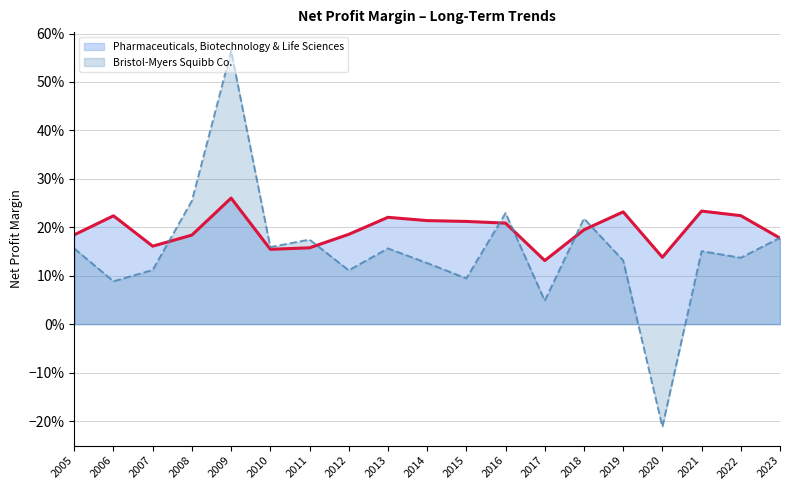

Reading left to right, extract all data points from this chart.

Pharmaceuticals, Biotechnology & Life Sciences (line): 2005=0.2	2006=0.2	2007=0.2	2008=0.2	2009=0.3	2010=0.2	2011=0.2	2012=0.2	2013=0.2	2014=0.2	2015=0.2	2016=0.2	2017=0.1	2018=0.2	2019=0.2	2020=0.1	2021=0.2	2022=0.2	2023=0.2
Bristol-Myers Squibb Co. (line): 2005=0.2	2006=0.1	2007=0.1	2008=0.3	2009=0.6	2010=0.2	2011=0.2	2012=0.1	2013=0.2	2014=0.1	2015=0.1	2016=0.2	2017=0.0	2018=0.2	2019=0.1	2020=-0.2	2021=0.2	2022=0.1	2023=0.2